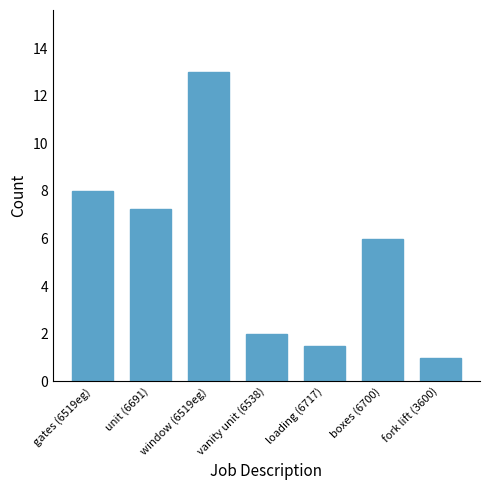

What is the ratio of the value at vanity unit (6538) to the value at loading (6717)?

1.3